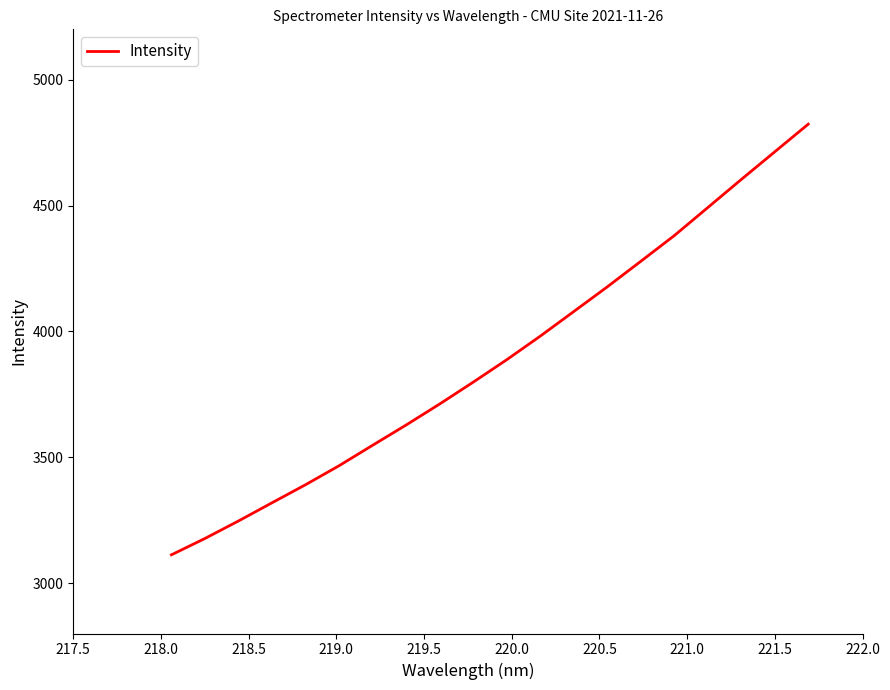

What is the minimum value shown in the chart?

3112.6